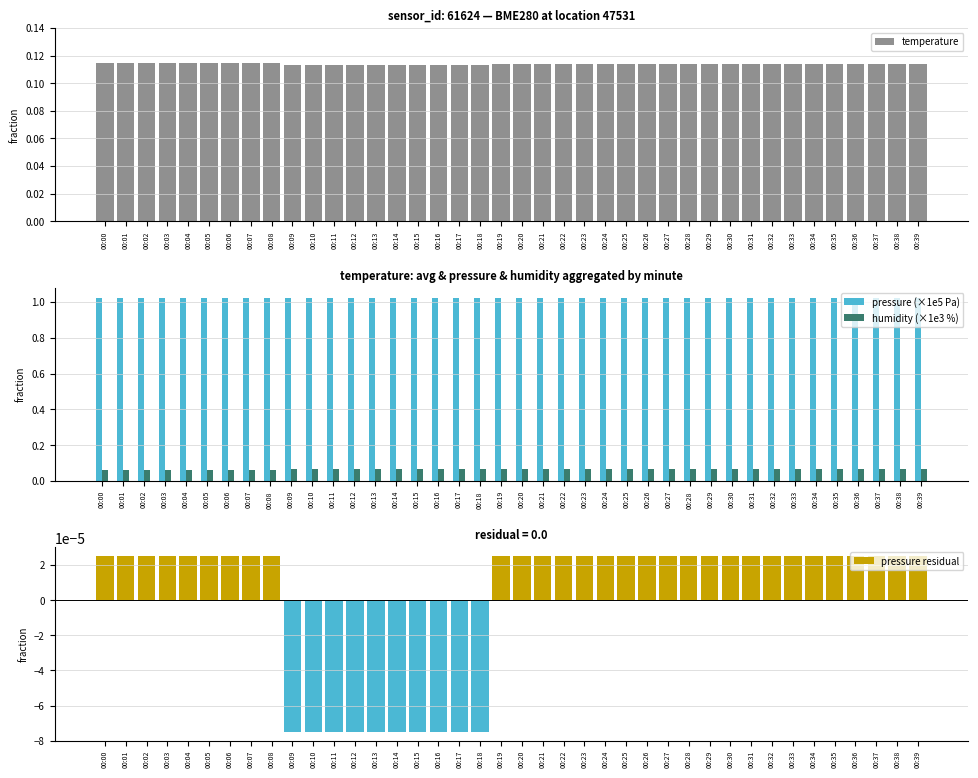

Which category has the lowest value across all series?

00:09